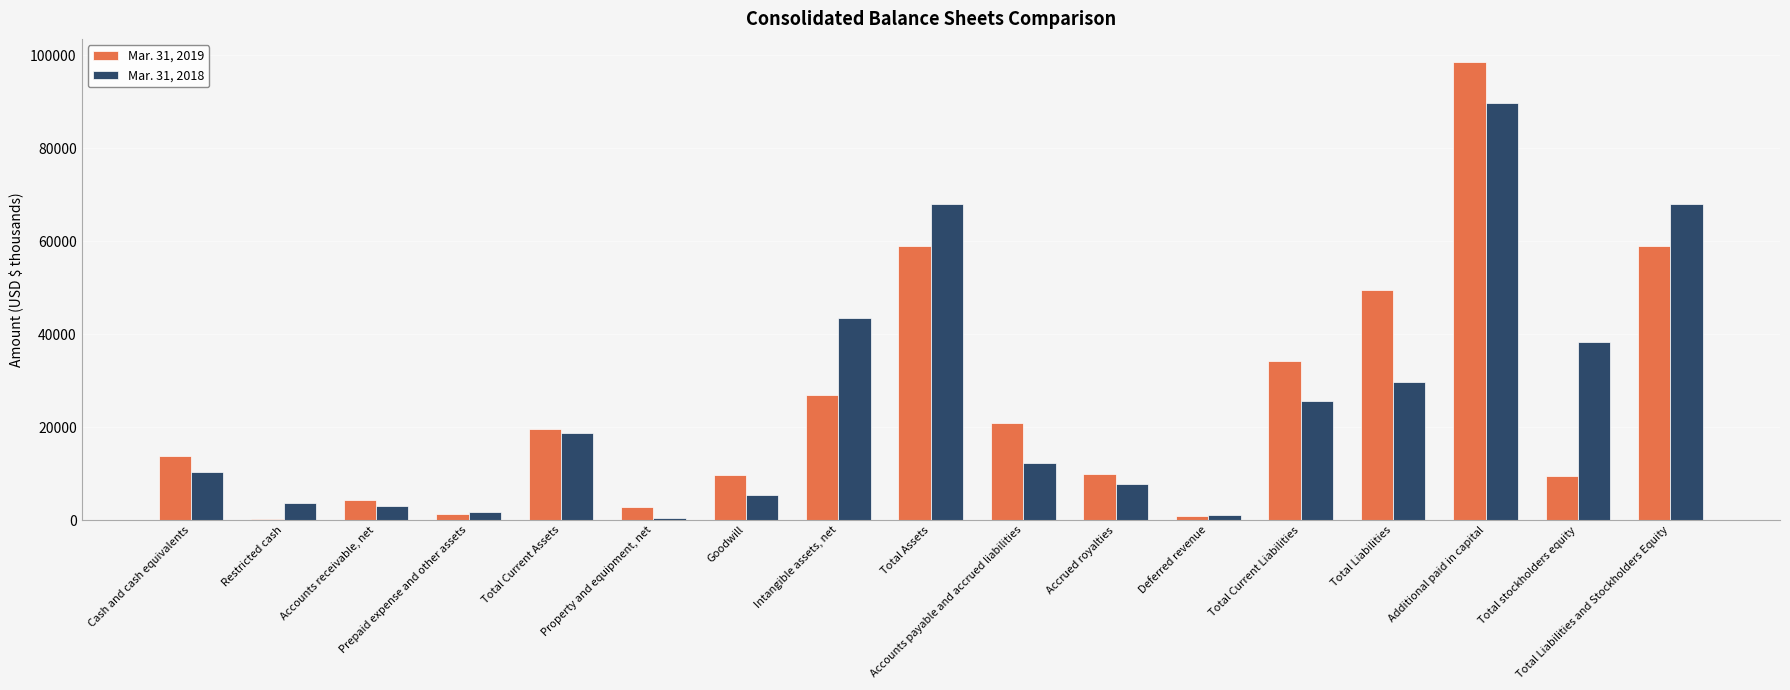

What is the greatest value displayed?

98605